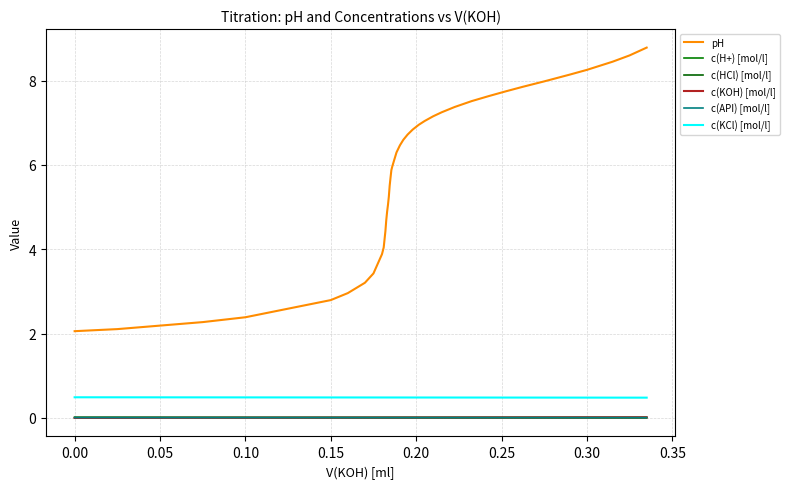

Does the chart display data point markers on the line(s)?

No